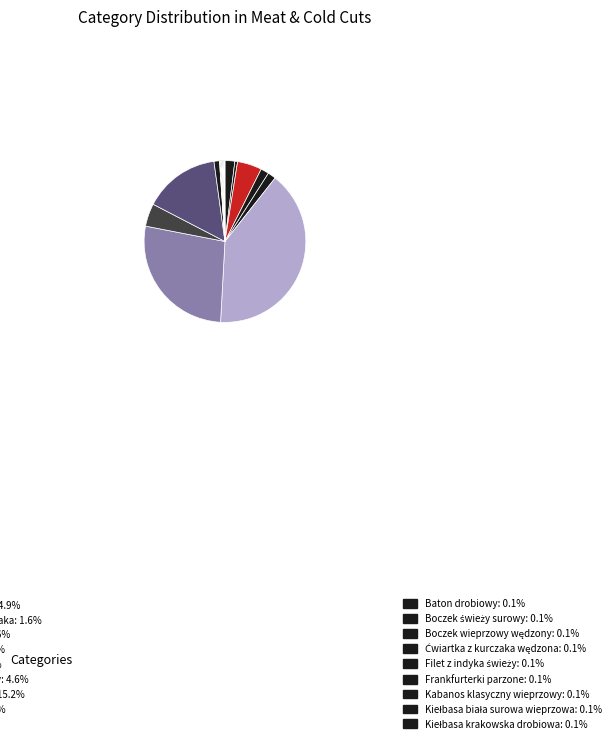

Is there any slice that represents more than half of the pie?

No